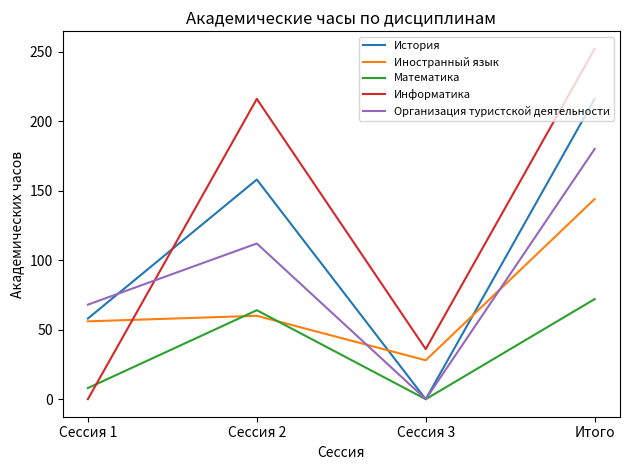

What is the sum of the Иностранный язык values at Итого and Сессия 3?

172